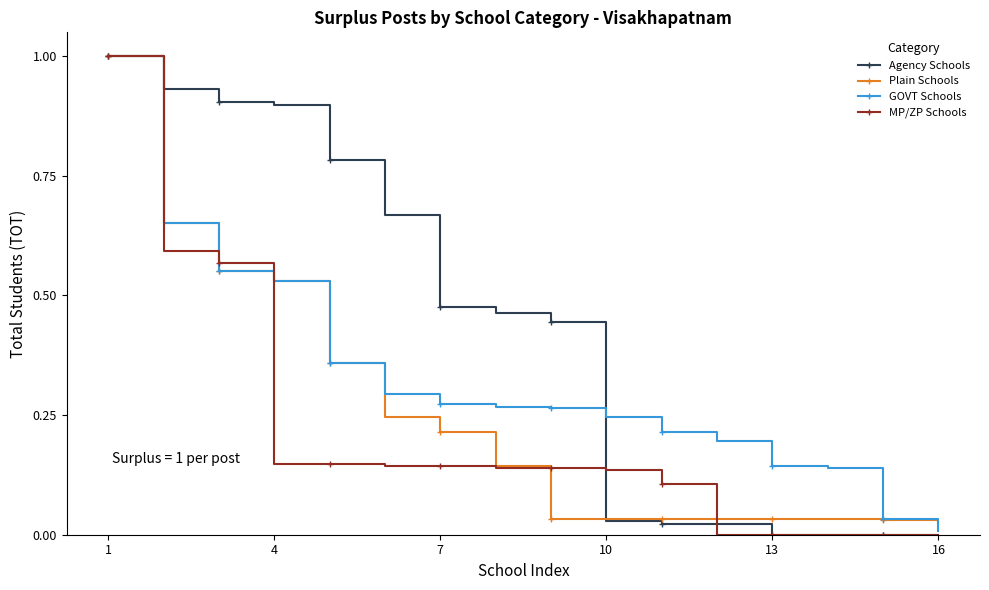

Which series has the largest total across all categories?

Agency Schools